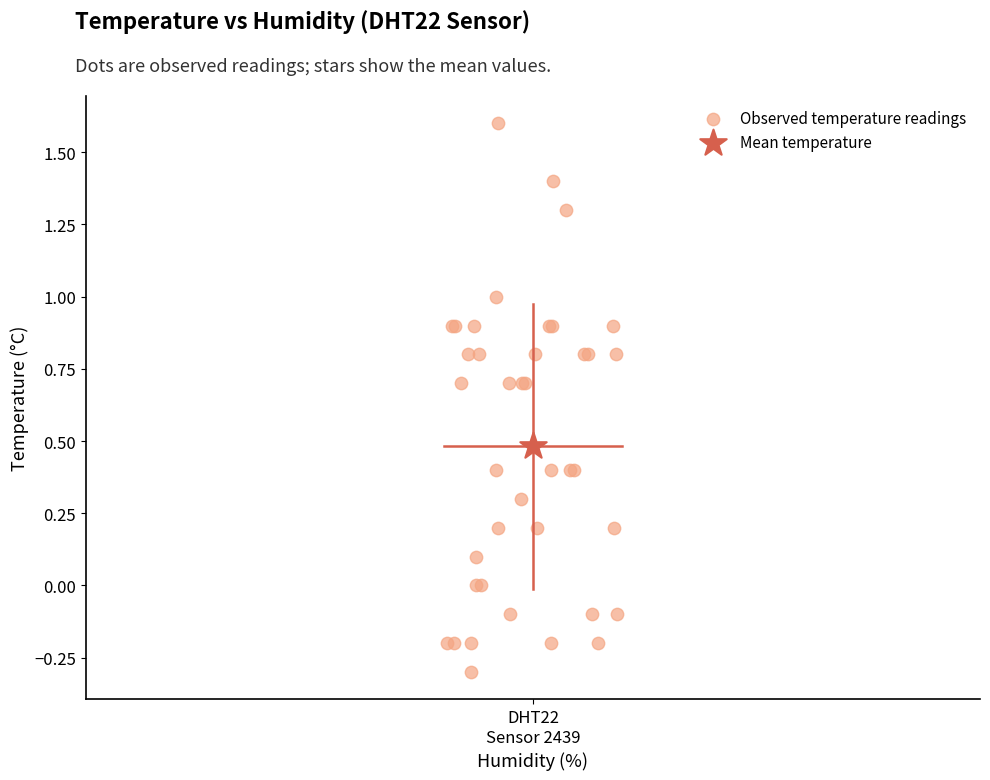

What are all the series names shown in the legend?

Observed temperature readings, Mean temperature